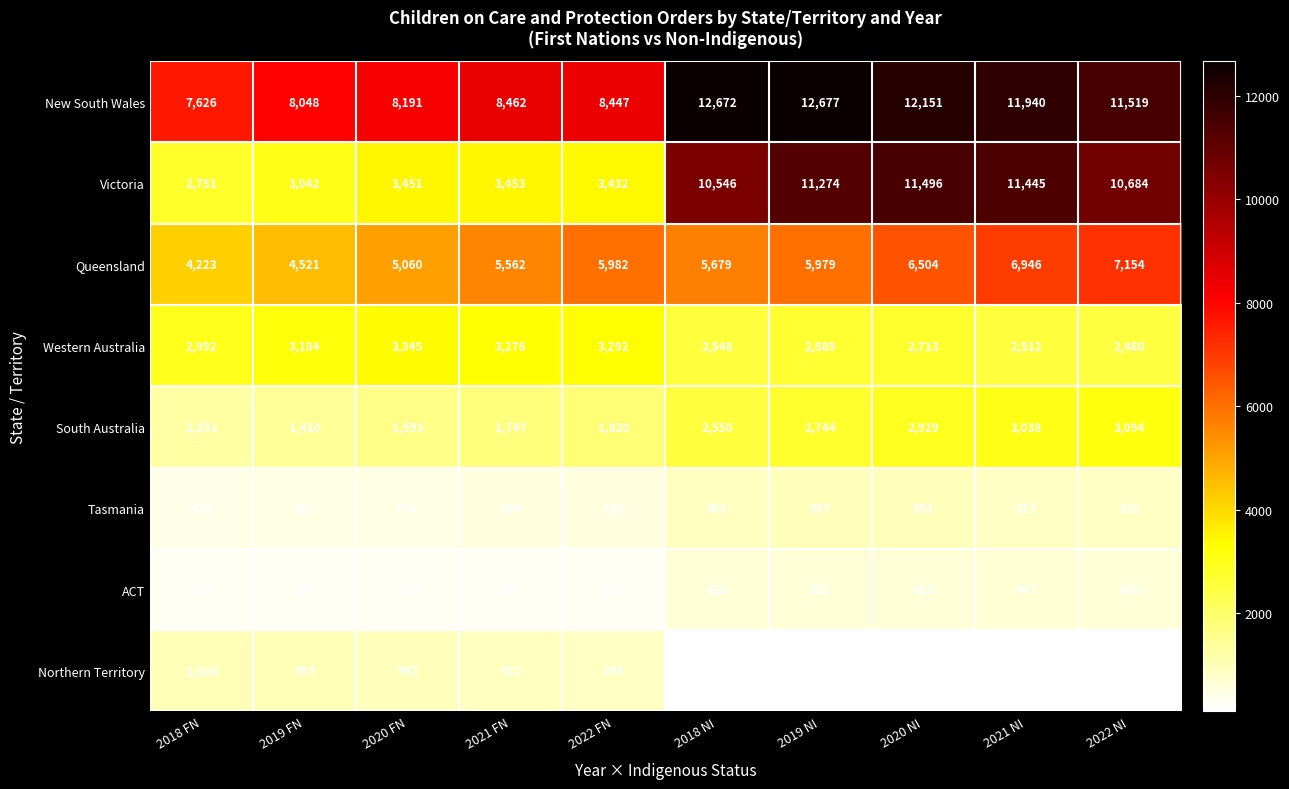

Is the value of New South Wales at 2020 NI greater than the value of Queensland at 2018 NI?

Yes